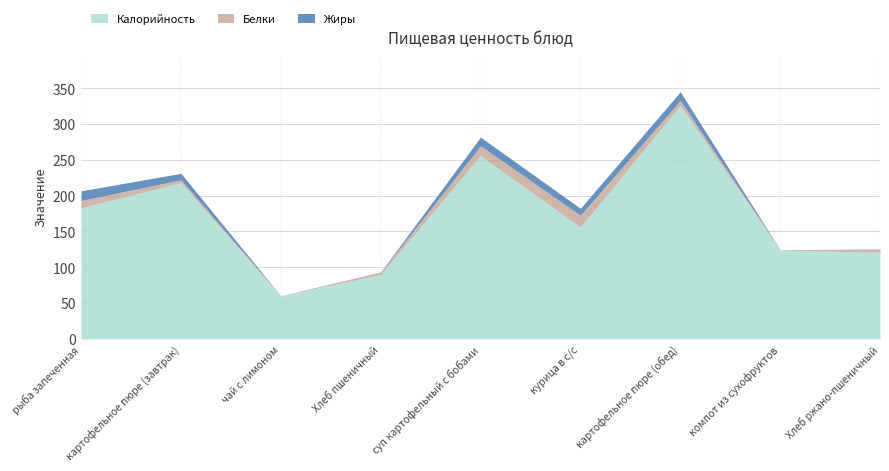

Between рыба запеченная and картофельное пюре (обед), which is larger?

картофельное пюре (обед)